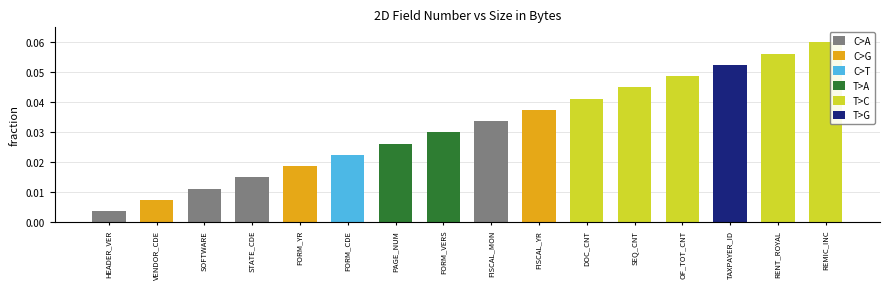

What is the label of the 9th bar from the right?

FORM_VERS